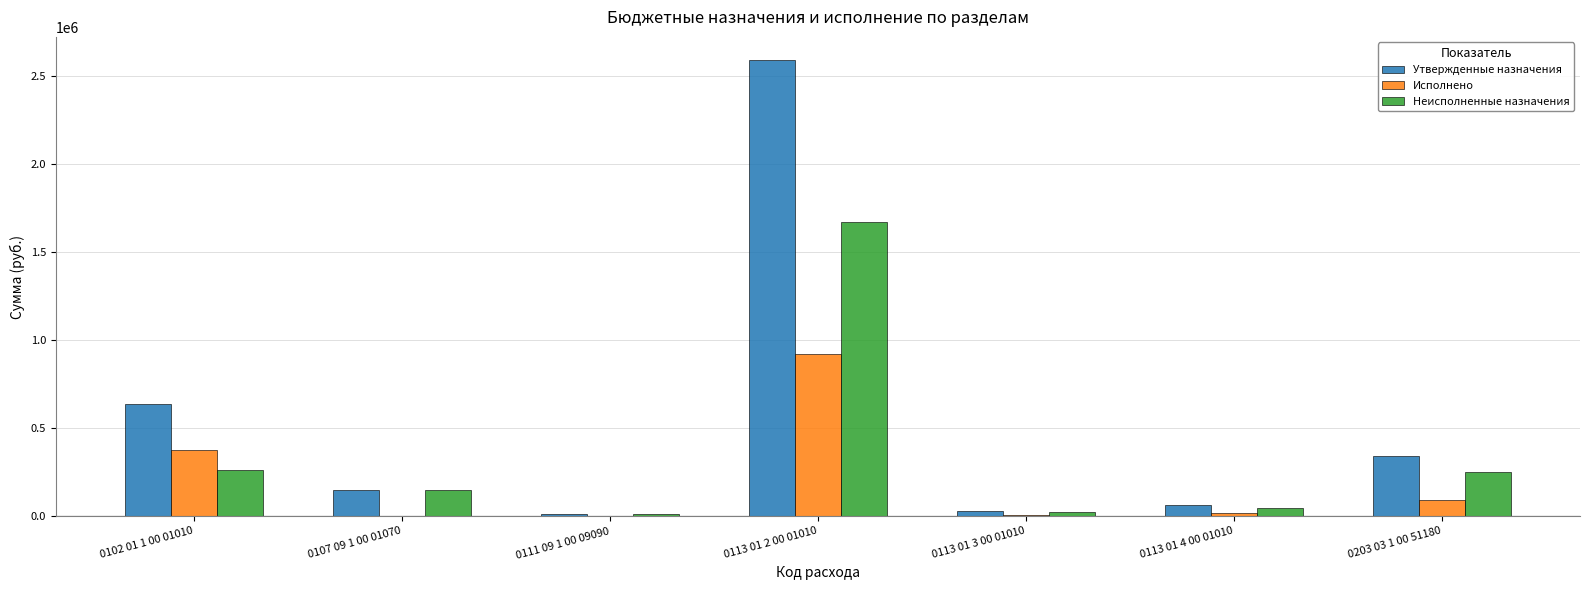

How many data points does each series have?

7